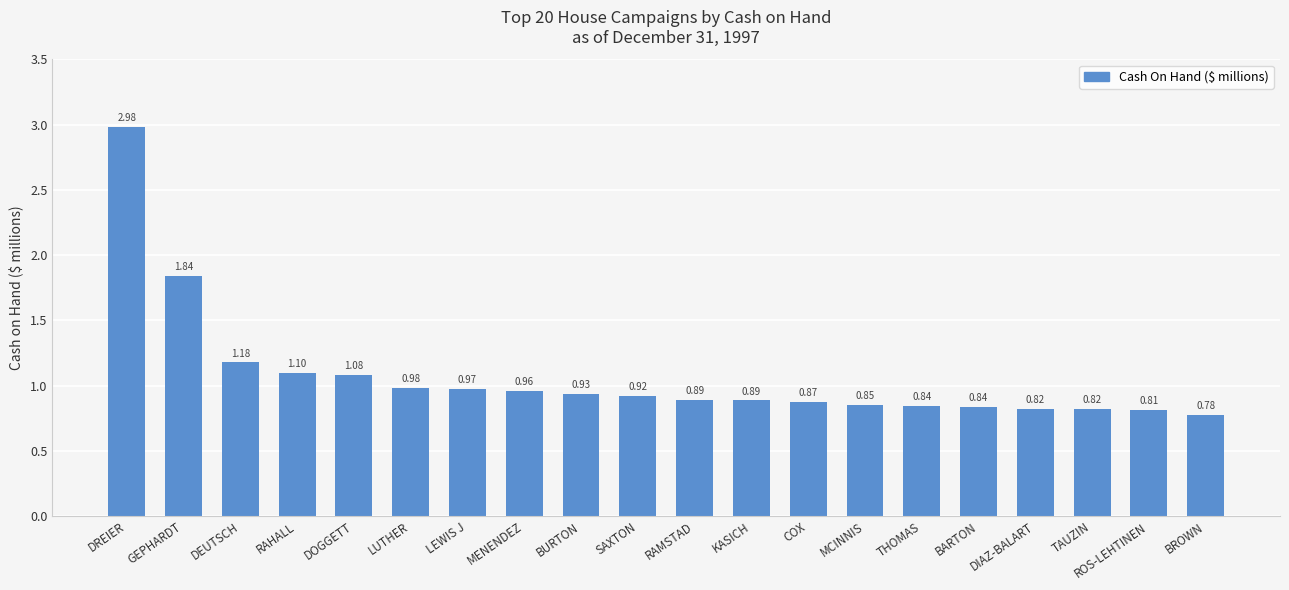

At which label is the value closest to 1?

LUTHER